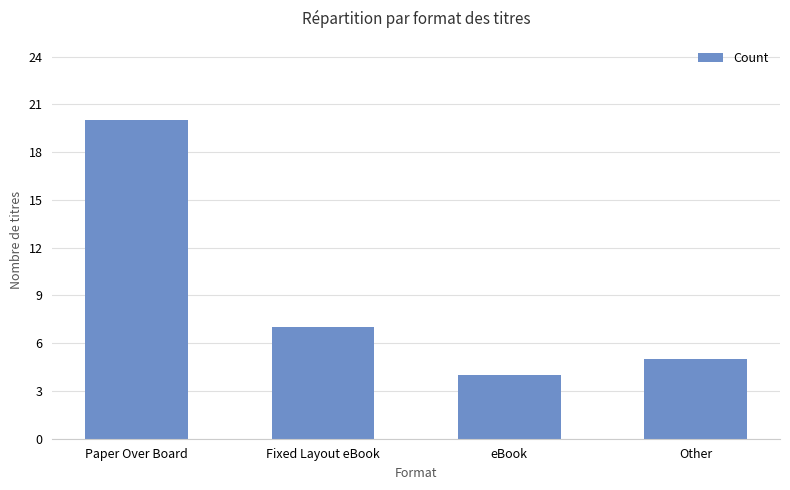

What is the difference between the second highest and second lowest values?

2